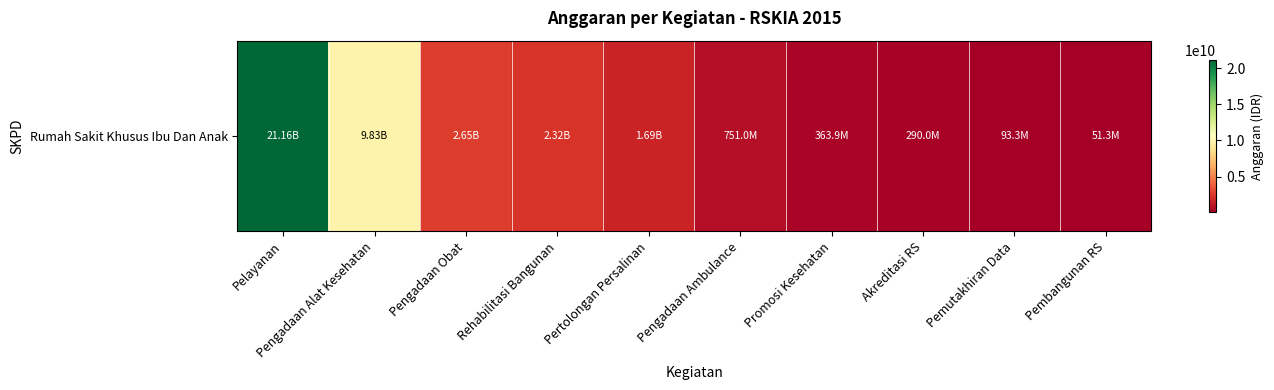

List the labels in order of value, largest first.

Pelayanan, Pengadaan Alat Kesehatan, Pengadaan Obat, Rehabilitasi Bangunan, Pertolongan Persalinan, Pengadaan Ambulance, Promosi Kesehatan, Akreditasi RS, Pemutakhiran Data, Pembangunan RS